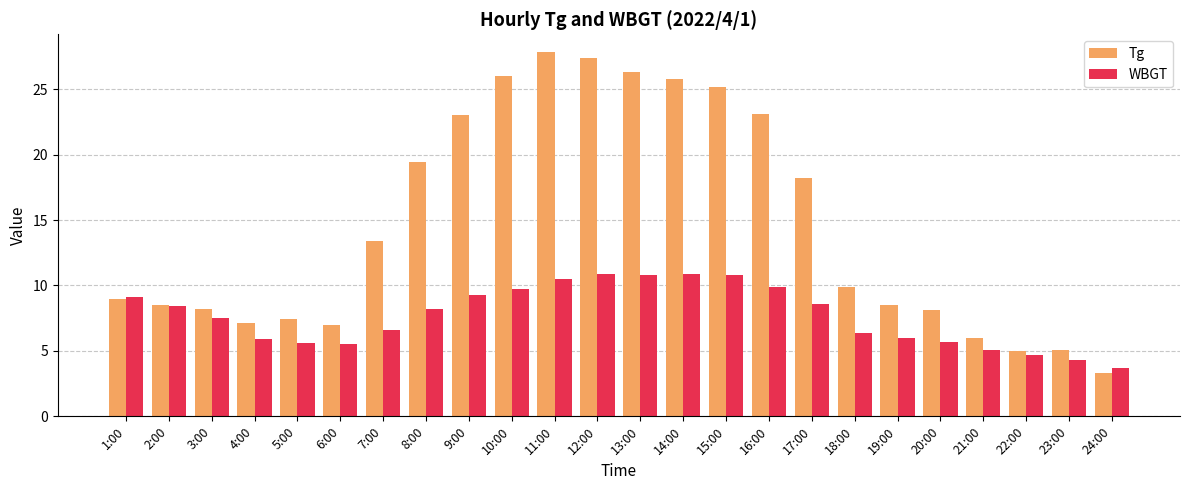

What is the label of the 12th bar from the left?

12:00